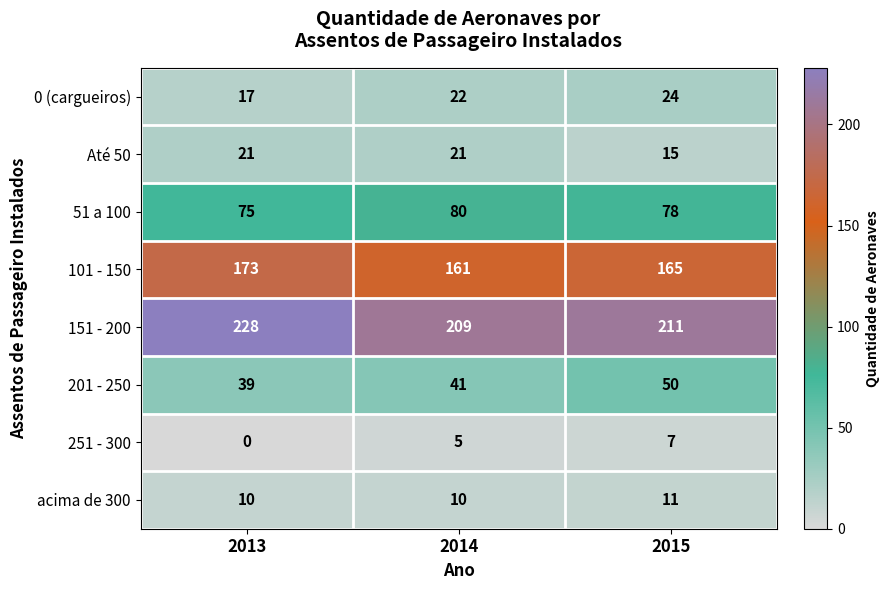

Rank the series by their maximum value, from lowest to highest.

251 - 300, acima de 300, Até 50, 0 (cargueiros), 201 - 250, 51 a 100, 101 - 150, 151 - 200